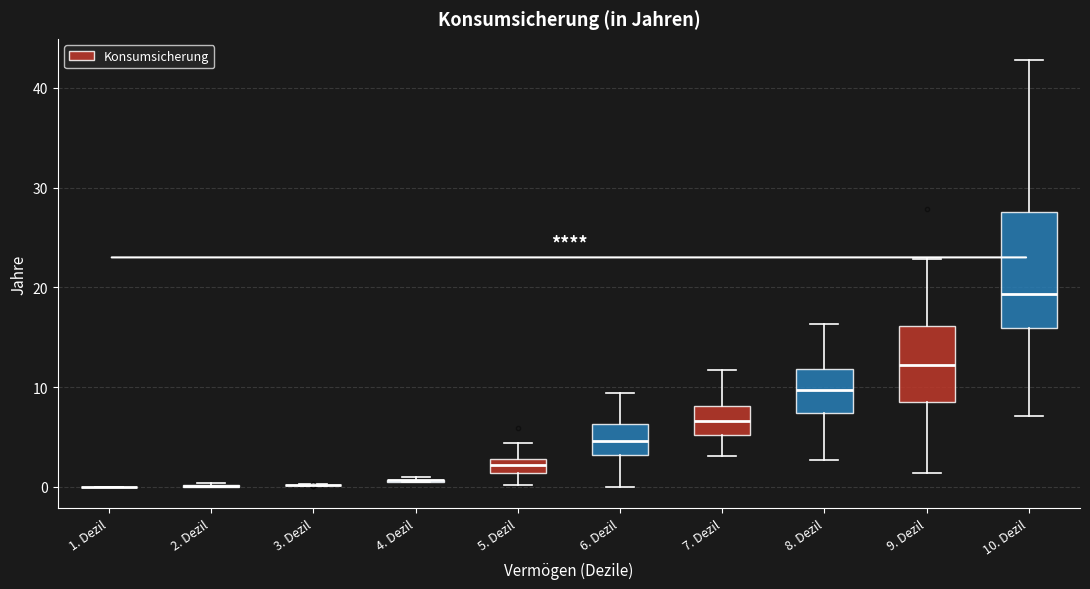

Which box is the tallest, from its lower edge to its upper edge?

10. Dezil